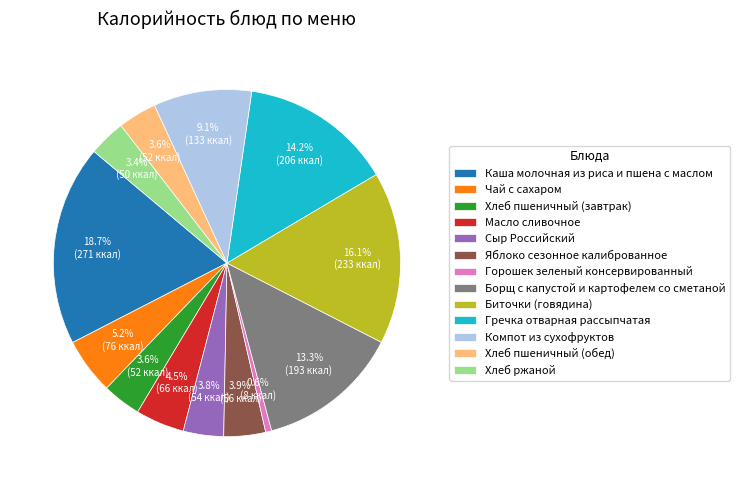

Approximately how many times larger is the value at Сыр Российский compared to Биточки (говядина)?

0.2